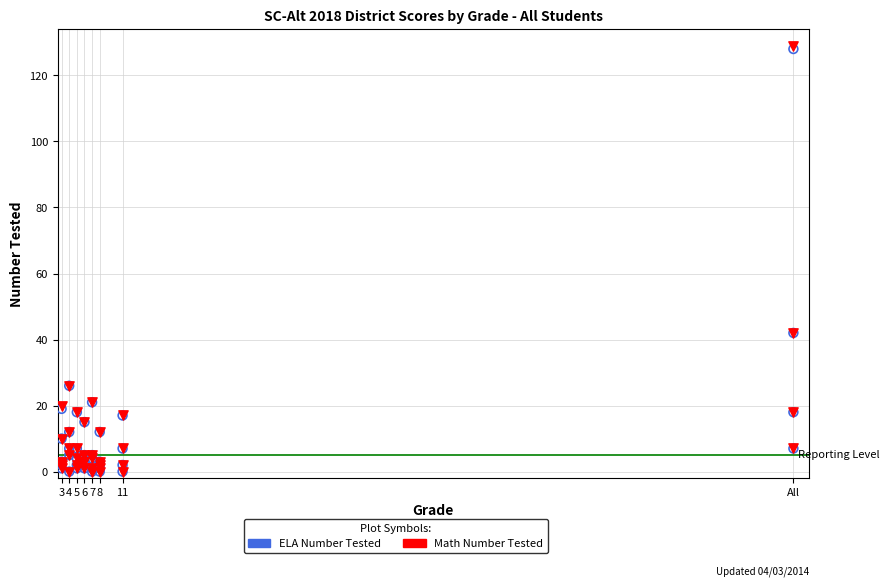

Which series has the largest Y range (max minus min)?

Math Number Tested